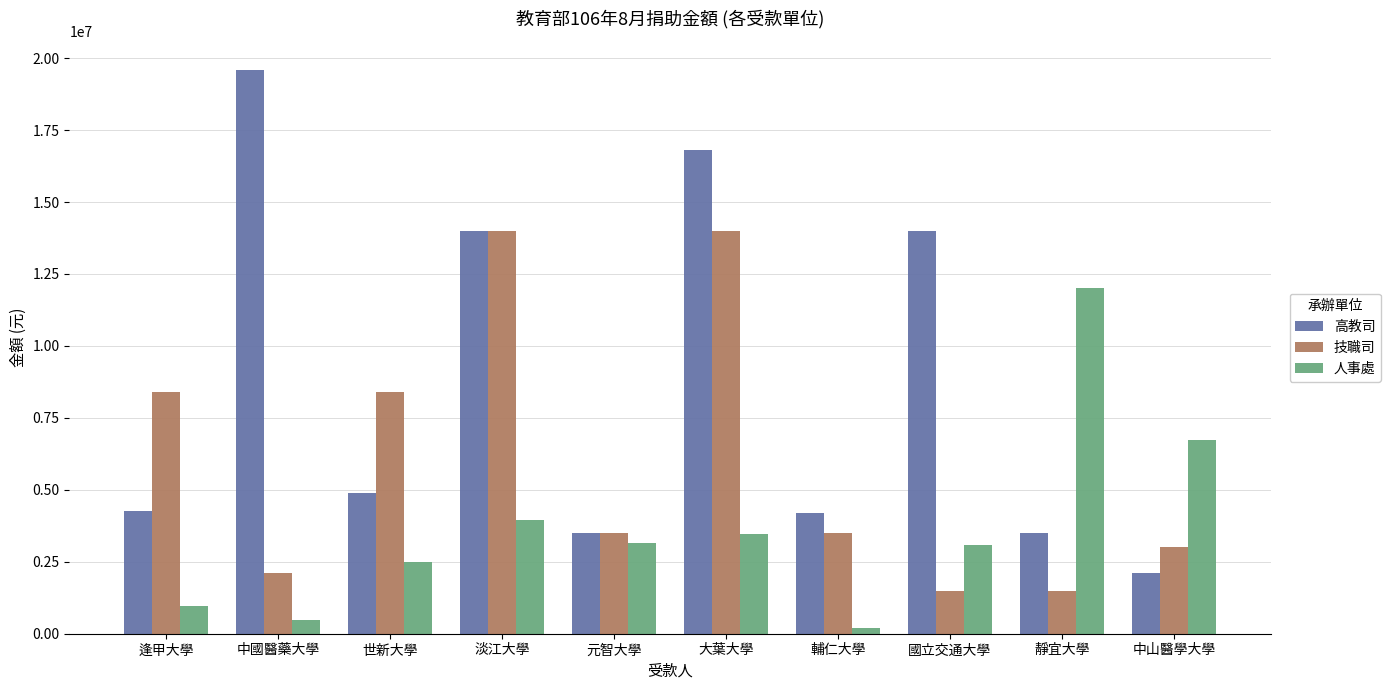

How many bars are there in each group?

3